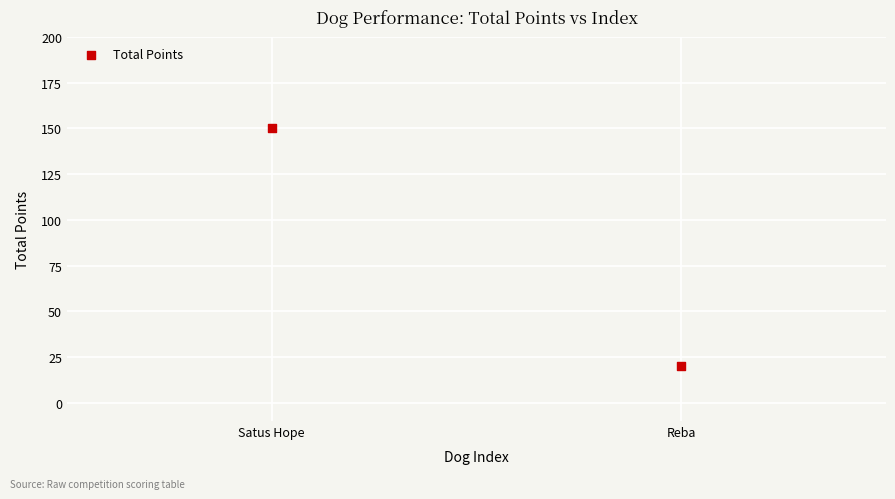

What is the range of Y values (max minus min)?

130